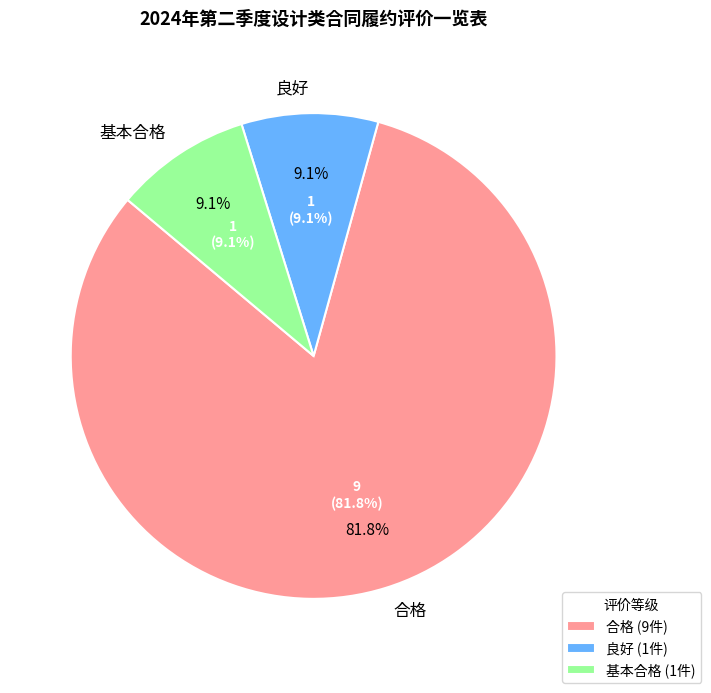

What is the total percentage of 合格 and 基本合格?

90.9%